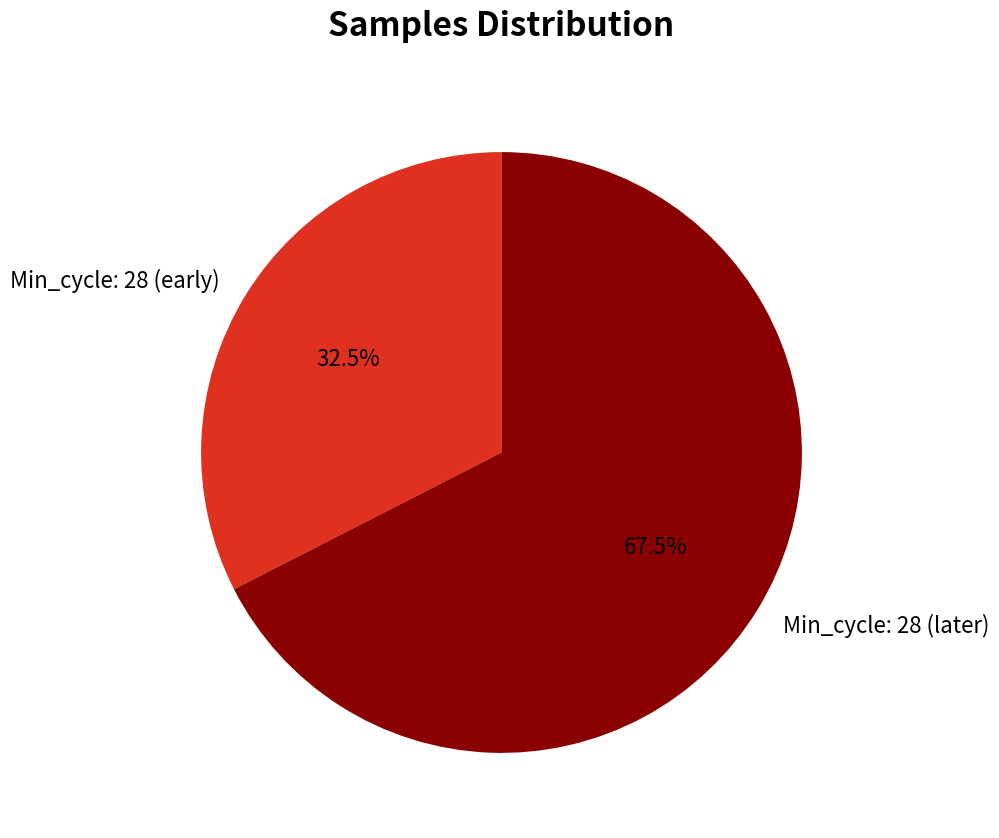

Is there a majority slice in this chart?

Yes